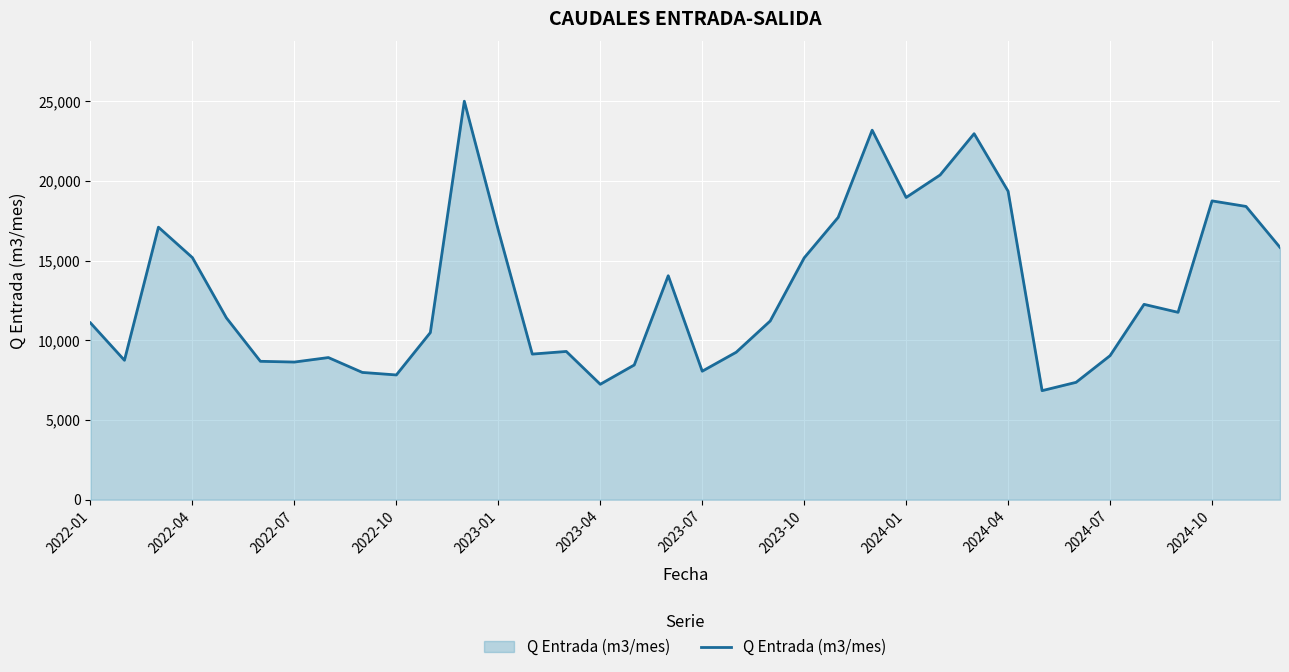

What is the difference between the maximum and minimum values?

18158